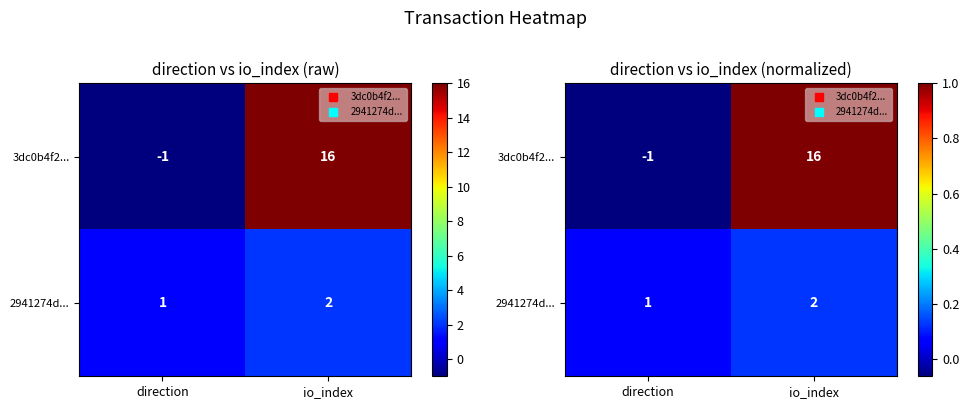

Where is 3dc0b4f2... nearest to the value 0?

direction